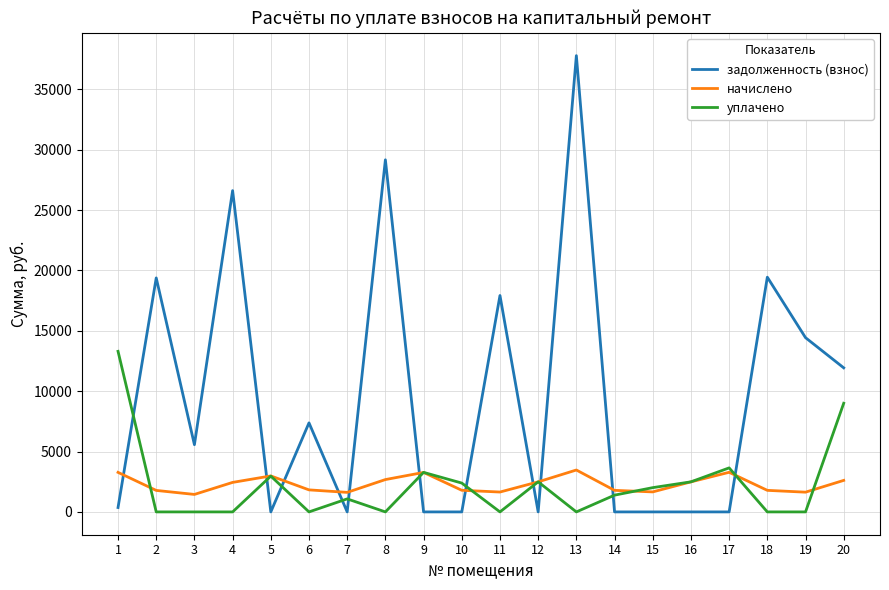

Which series has the largest total across all categories?

задолженность (взнос)